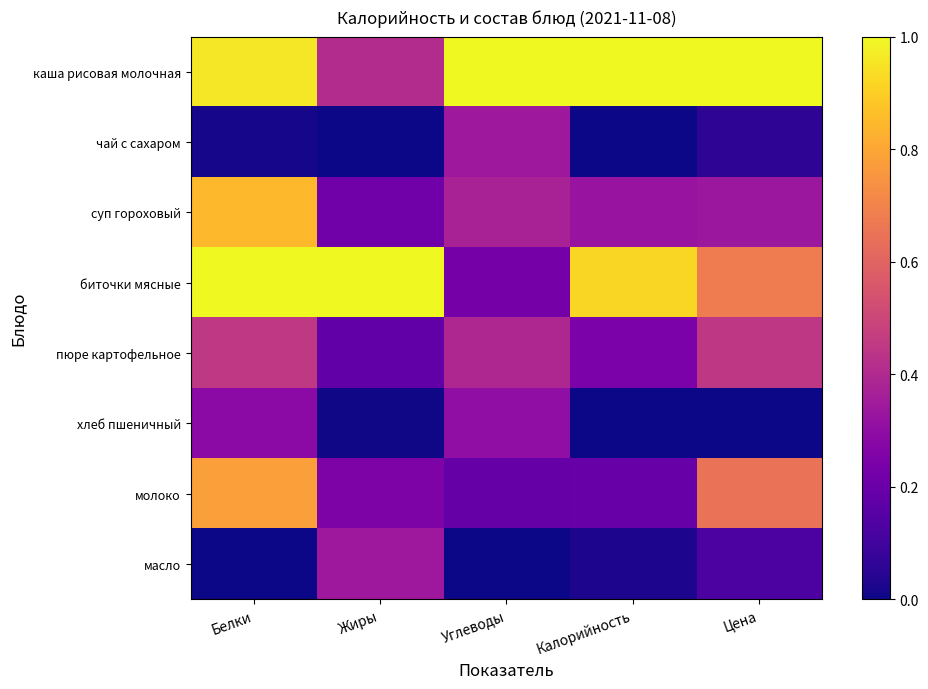

At which category is the sum across all series the highest?

Белки